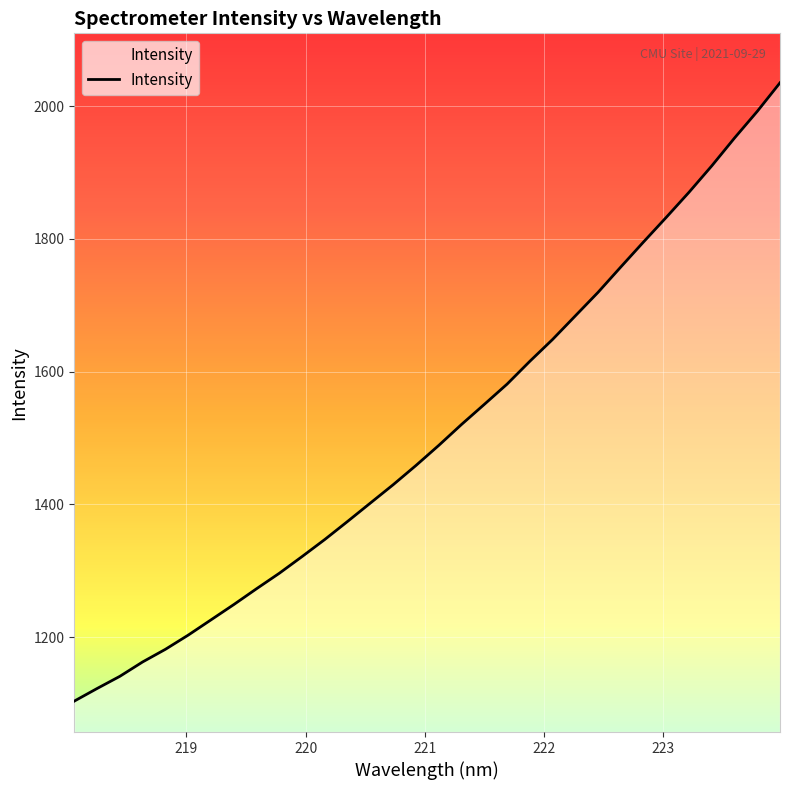

What is the maximum value shown in the chart?

2035.2